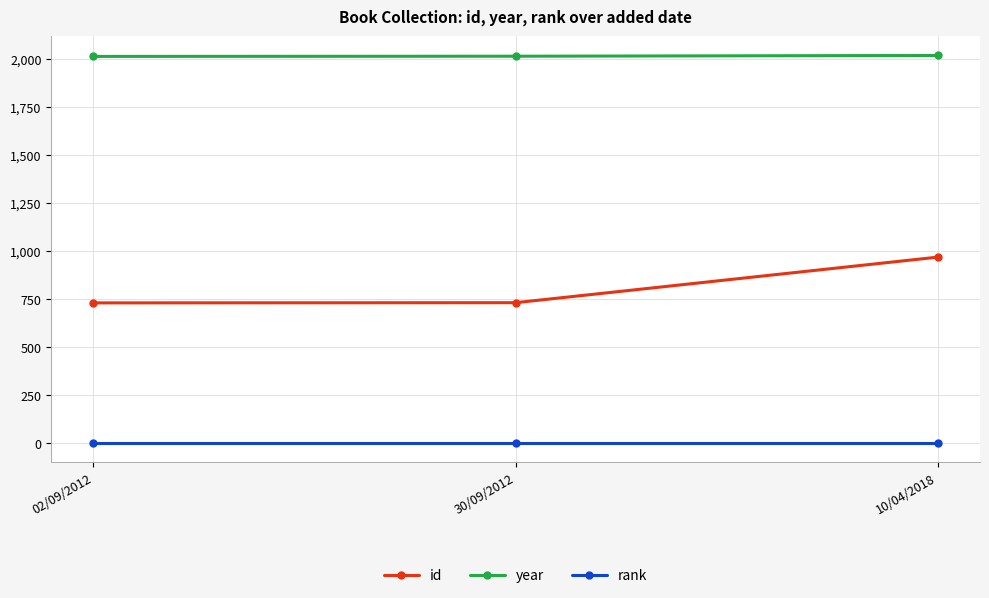

Does the chart display data point markers on the line(s)?

Yes